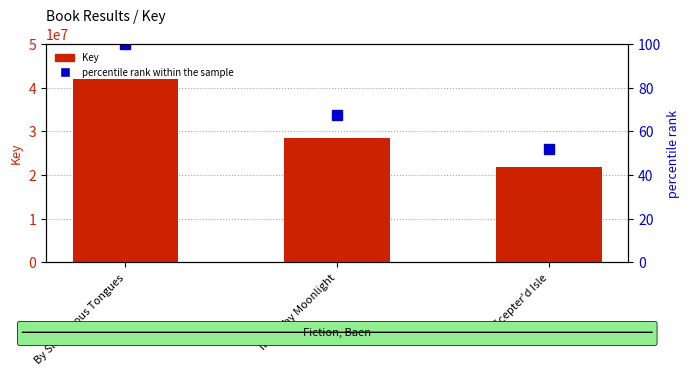

What is the difference between the percentile rank within the sample values at Ill Met by Moonlight and By Slanderous Tongues?

32.3